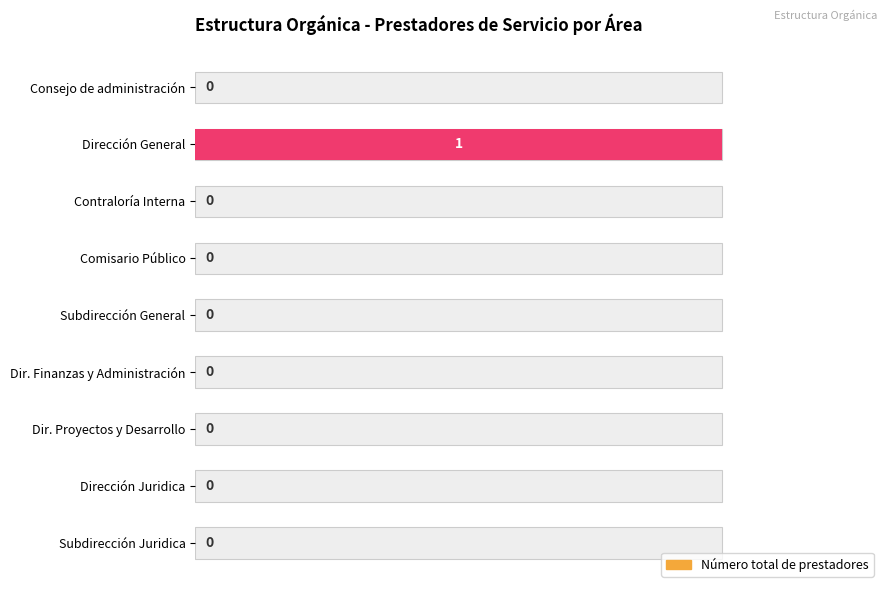

Reading left to right, extract all data points from this chart.

0	1	0	0	0	0	0	0	0